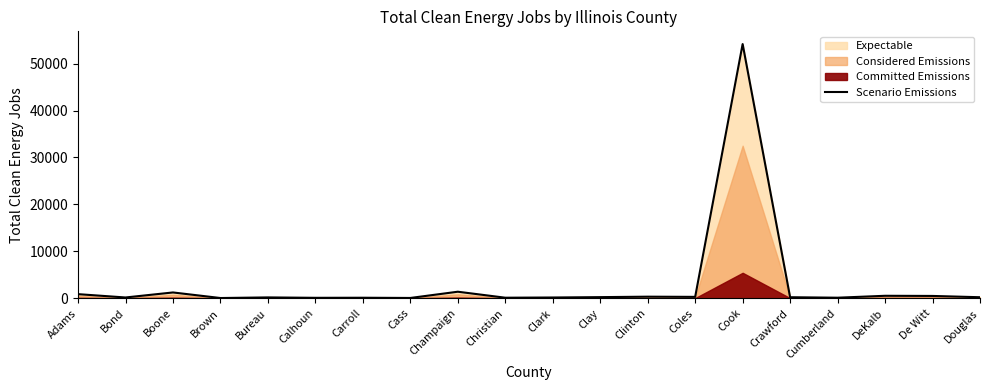

At which category does the data reach its first local peak?

Boone